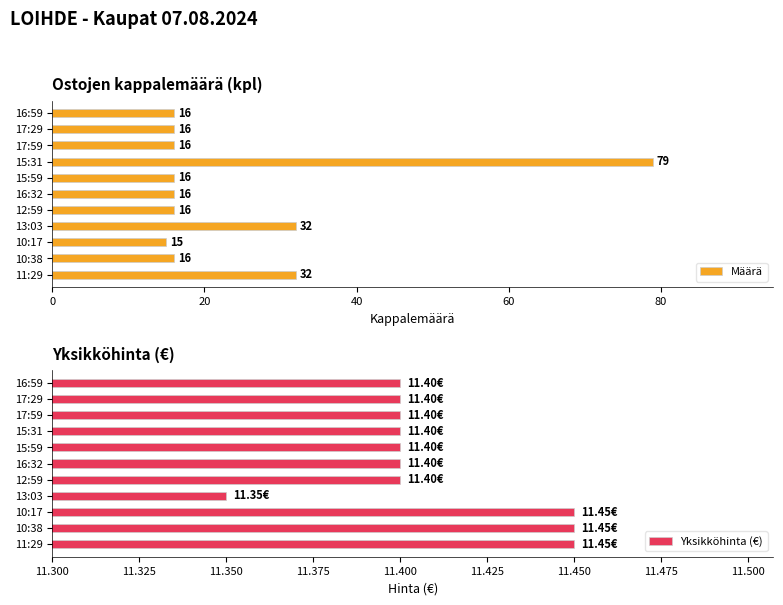

Is it true that Yksikköhinta (€) equals 20.1 at 15:31?

False